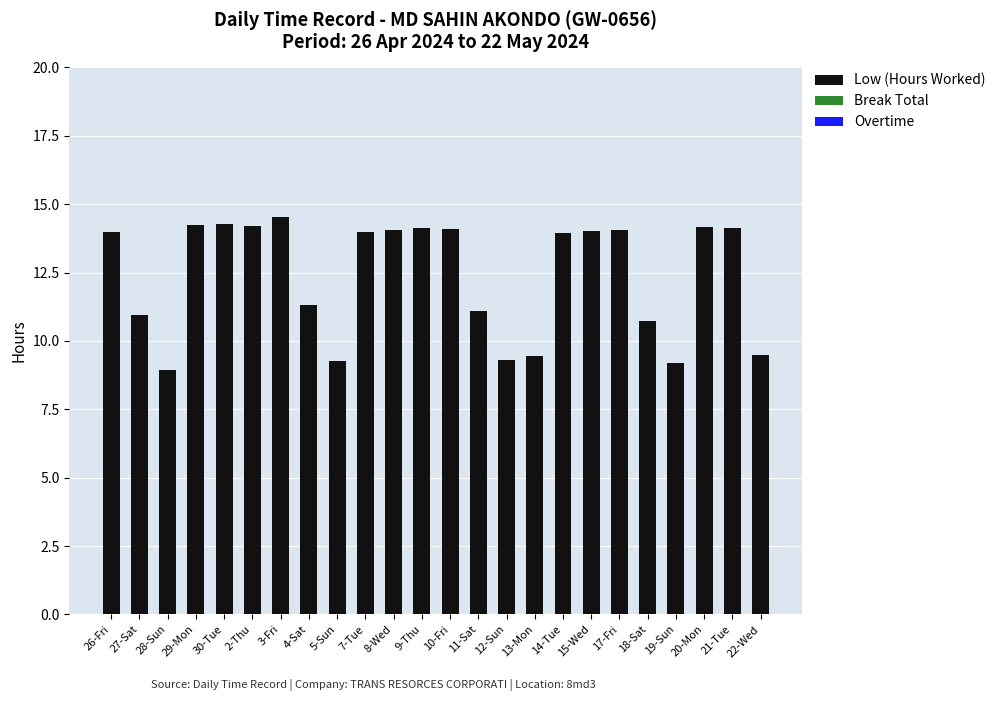

Is it true that the value at 17-Fri is 4.7?

False